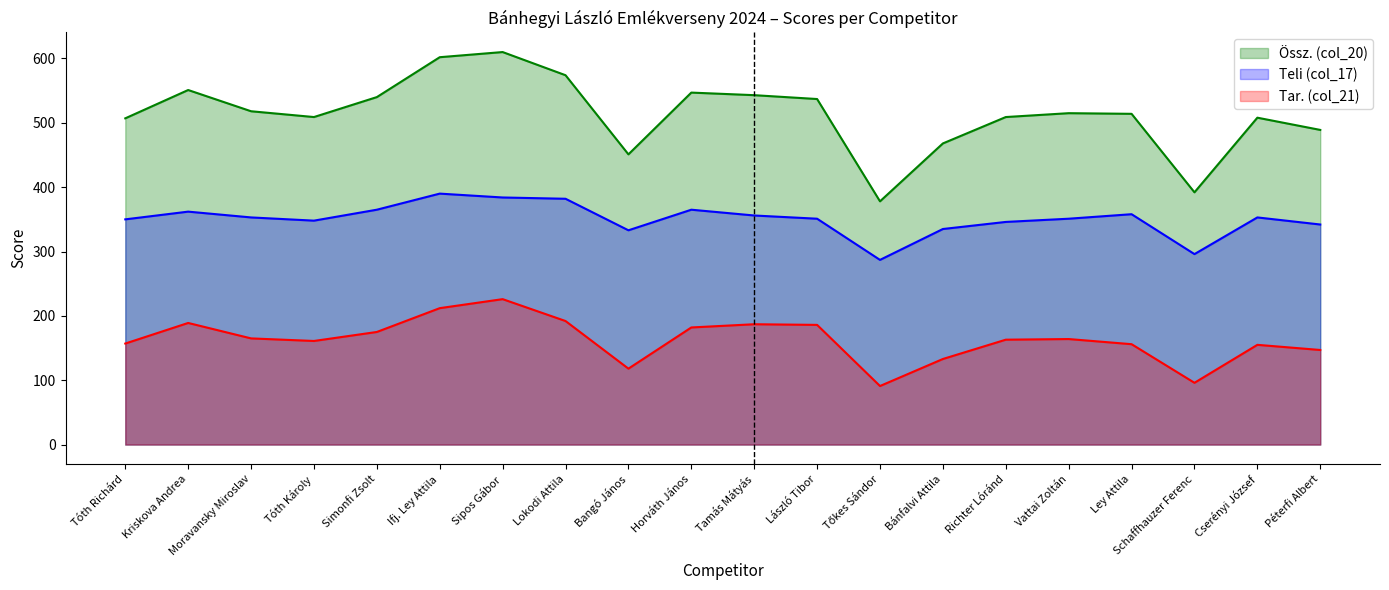

True or false: Tar. (col_21) has a value of 156 at Ley Attila.

True